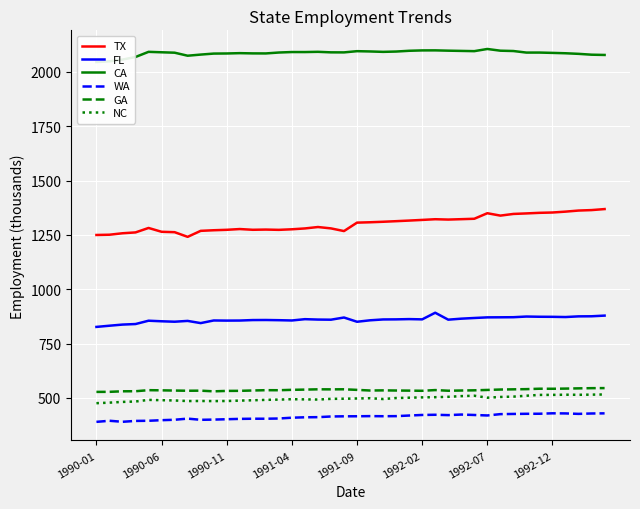

True or false: TX and CA cross at least once.

False